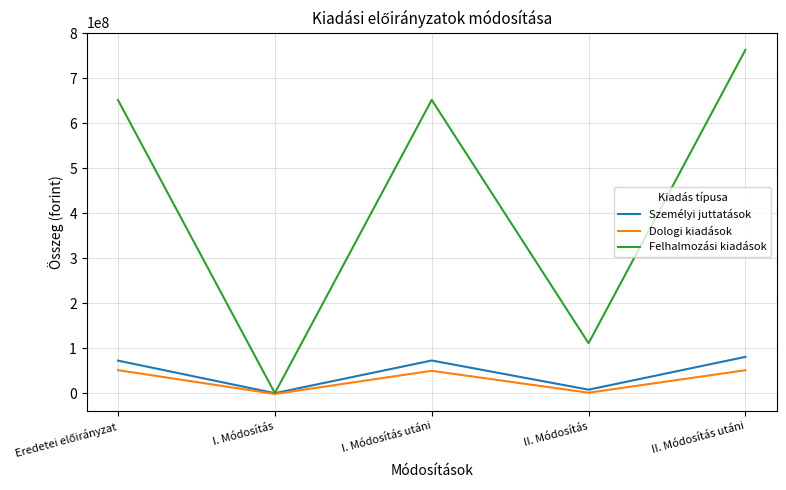

What position from the right is II. Módosítás utáni?

1